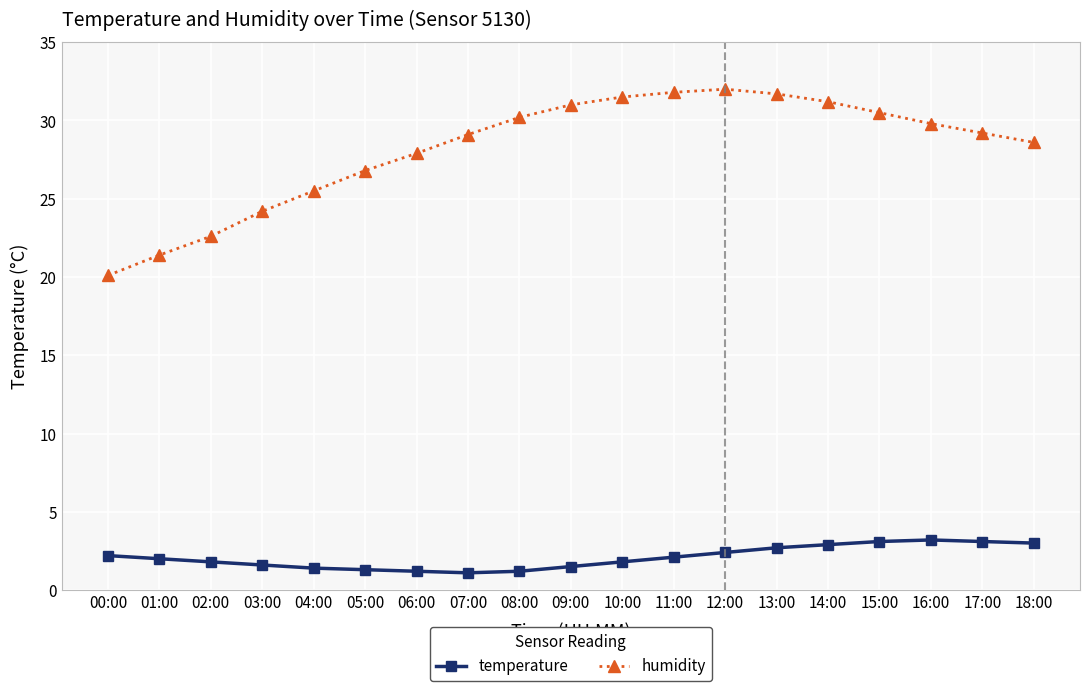

What is the value of the humidity point at the 3rd from the left?

22.6